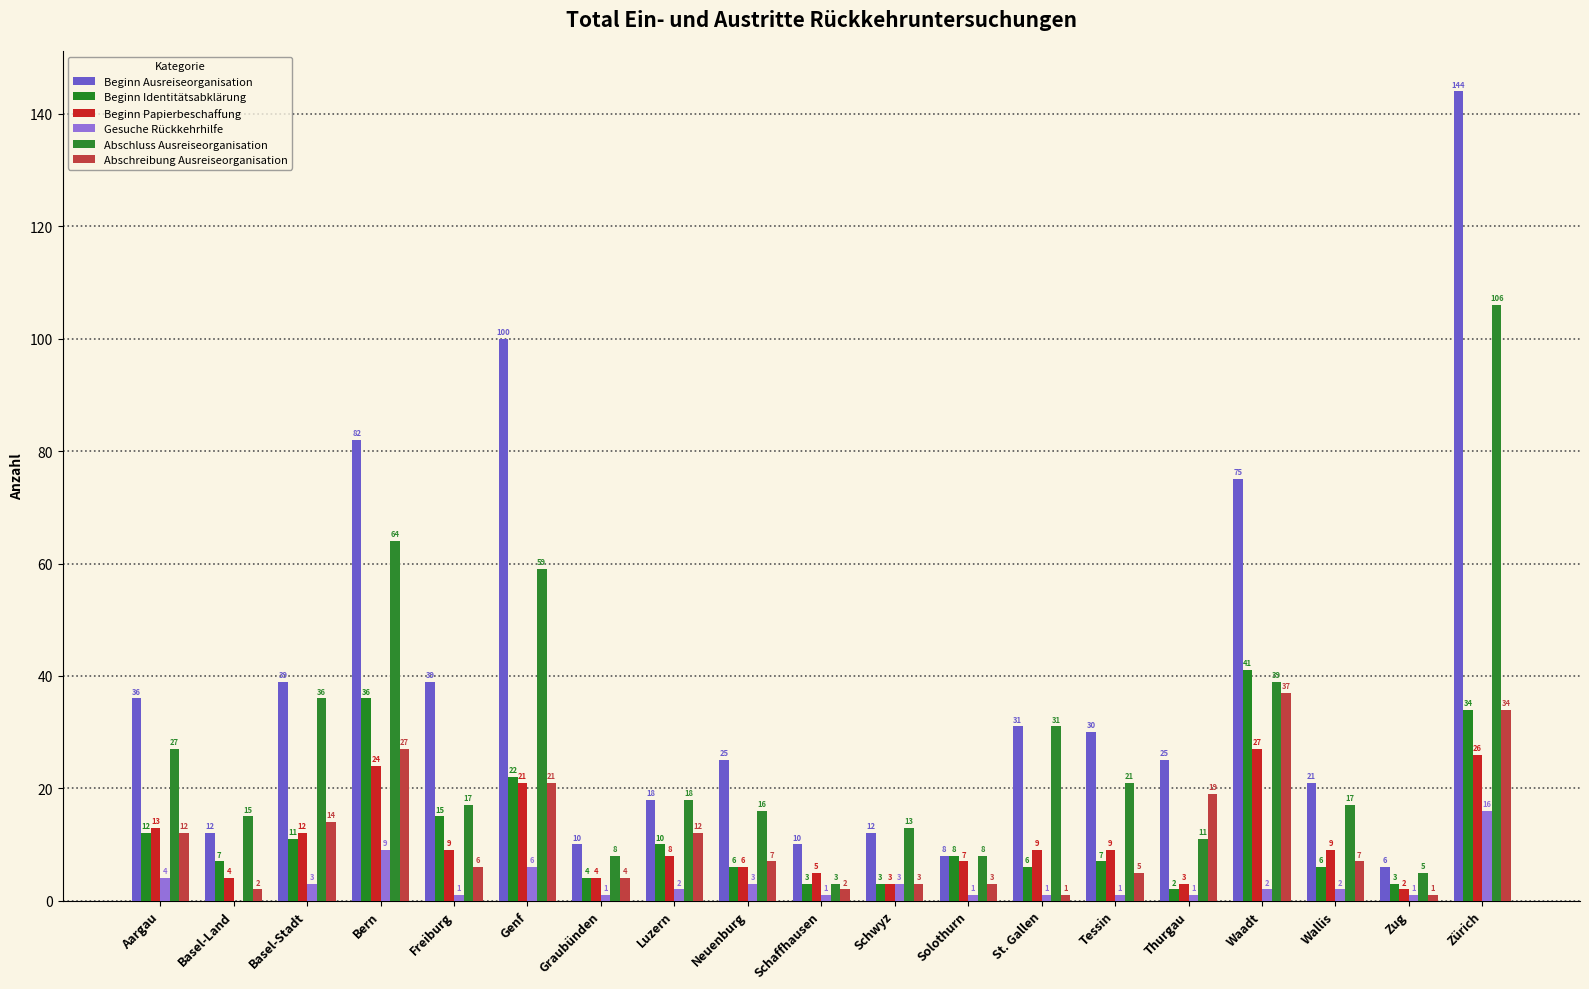

At which category does the chart reach its peak across all series?

Zürich